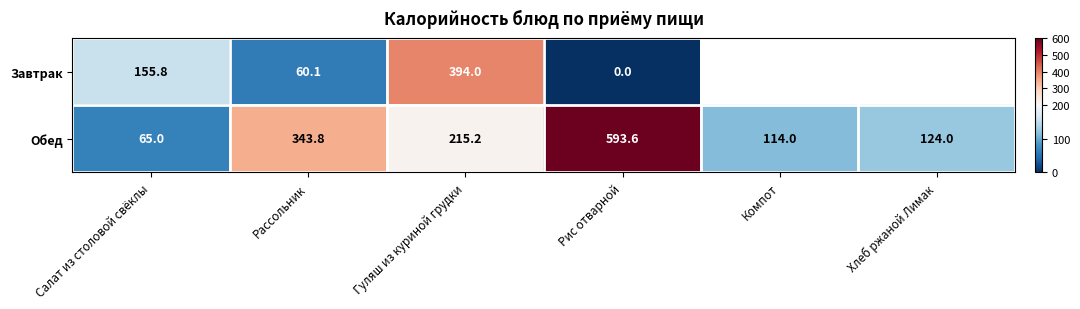

At Рассольник, list the series in order from smallest to largest.

Завтрак, Обед